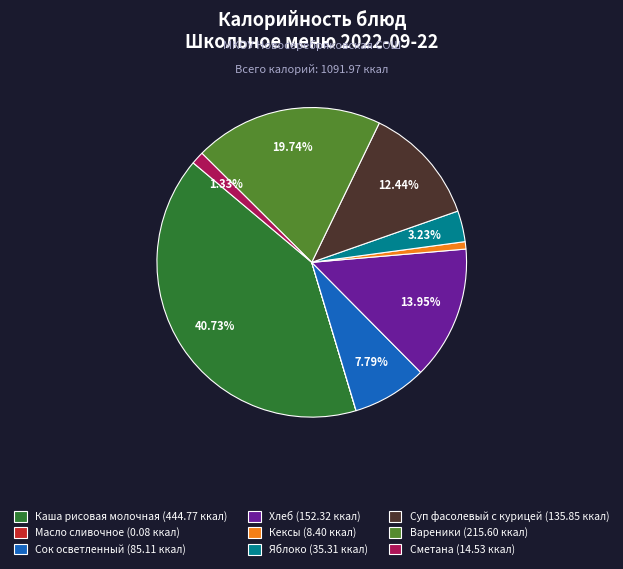

Between Суп фасолевый с курицей (135.85 ккал) and Вареники (215.60 ккал), which is larger?

Вареники (215.60 ккал)